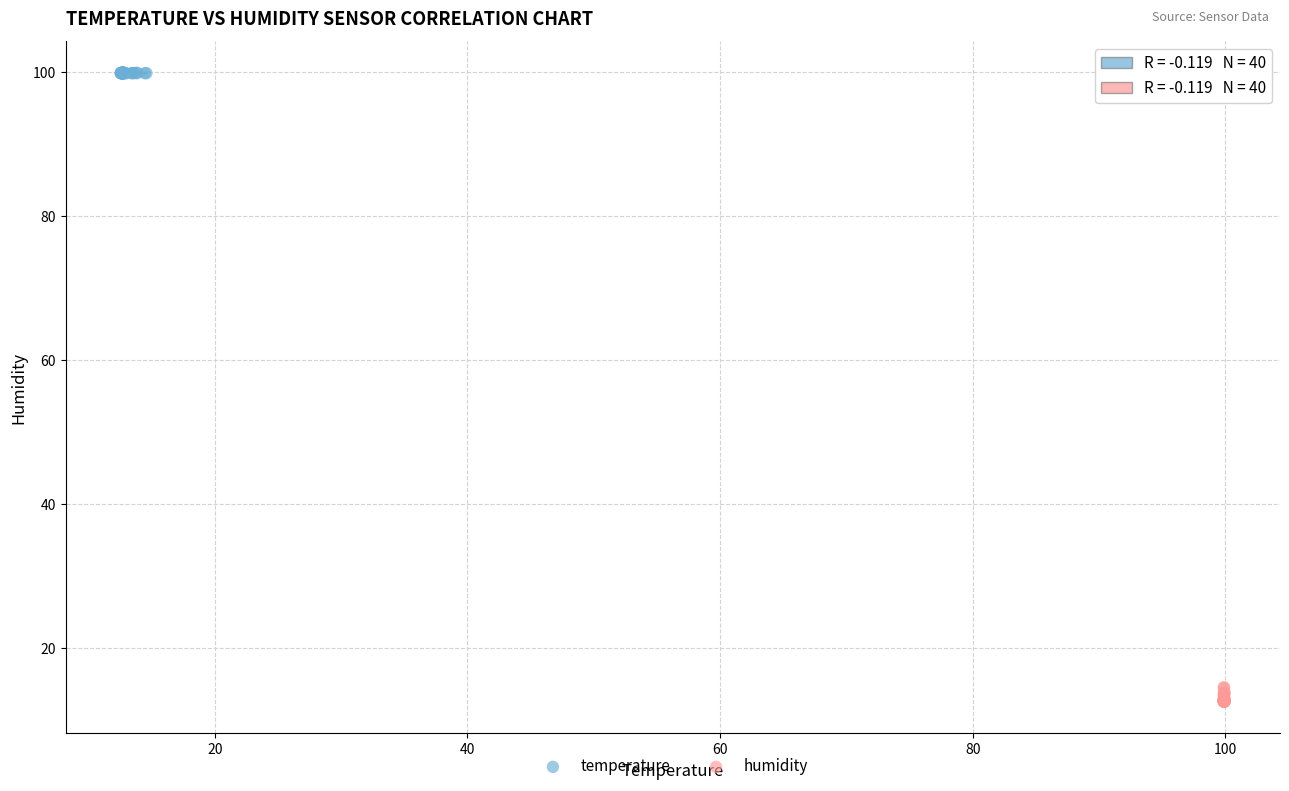

Which series reaches the minimum Y coordinate?

humidity